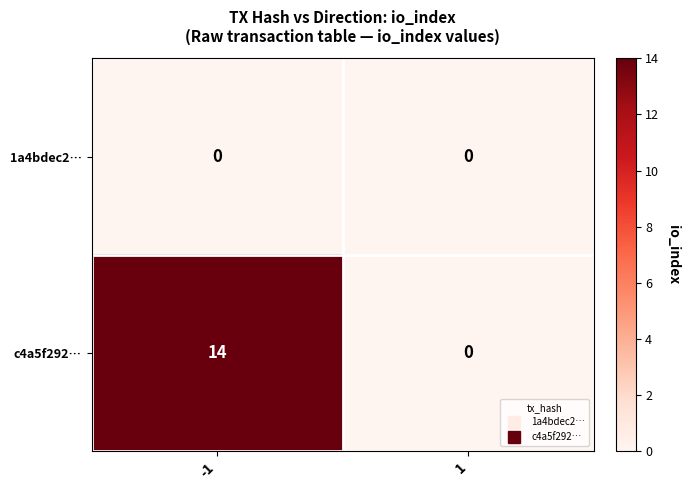

At how many categories does at least one series exceed 2?

1